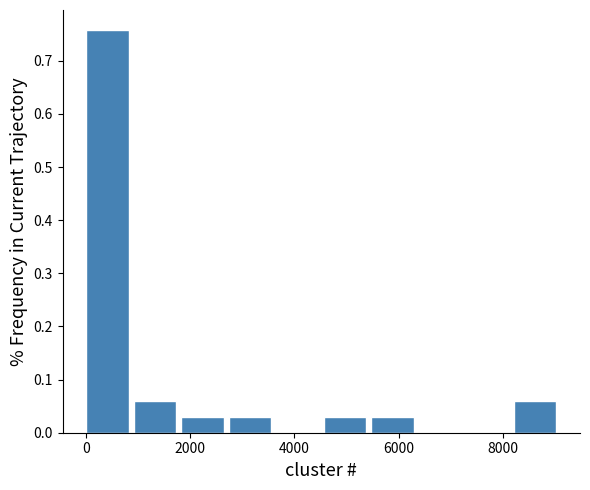

How tall is the bar that spans 8200 to 9200 on the x-axis? Neither the bar edges nor the heights are printed on the chart, so give them approximately, as read against the axes.

0.06